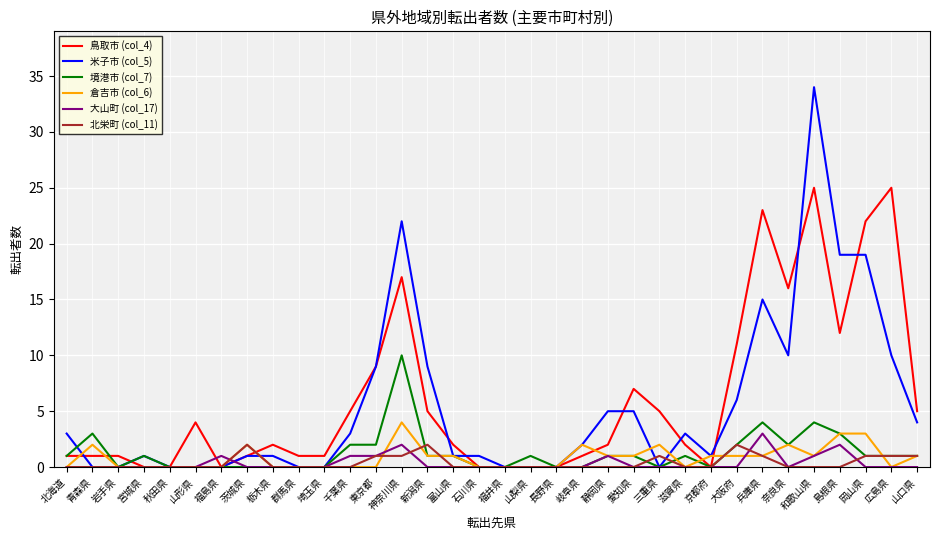

Reading left to right, list all the values displayed in this chart.

鳥取市 (col_4): 北海道=1	青森県=1	岩手県=1	宮城県=0	秋田県=0	山形県=4	福島県=0	茨城県=1	栃木県=2	群馬県=1	埼玉県=1	千葉県=5	東京都=9	神奈川県=17	新潟県=5	富山県=2	石川県=0	福井県=0	山梨県=0	長野県=0	岐阜県=1	静岡県=2	愛知県=7	三重県=5	滋賀県=2	京都府=0	大阪府=11	兵庫県=23	奈良県=16	和歌山県=25	島根県=12	岡山県=22	広島県=25	山口県=5
米子市 (col_5): 北海道=3	青森県=0	岩手県=0	宮城県=1	秋田県=0	山形県=0	福島県=0	茨城県=1	栃木県=1	群馬県=0	埼玉県=0	千葉県=3	東京都=9	神奈川県=22	新潟県=9	富山県=1	石川県=1	福井県=0	山梨県=0	長野県=0	岐阜県=2	静岡県=5	愛知県=5	三重県=0	滋賀県=3	京都府=1	大阪府=6	兵庫県=15	奈良県=10	和歌山県=34	島根県=19	岡山県=19	広島県=10	山口県=4
境港市 (col_7): 北海道=1	青森県=3	岩手県=0	宮城県=1	秋田県=0	山形県=0	福島県=0	茨城県=0	栃木県=0	群馬県=0	埼玉県=0	千葉県=2	東京都=2	神奈川県=10	新潟県=1	富山県=1	石川県=0	福井県=0	山梨県=1	長野県=0	岐阜県=0	静岡県=1	愛知県=1	三重県=0	滋賀県=1	京都府=0	大阪府=2	兵庫県=4	奈良県=2	和歌山県=4	島根県=3	岡山県=1	広島県=1	山口県=1
倉吉市 (col_6): 北海道=0	青森県=2	岩手県=0	宮城県=0	秋田県=0	山形県=0	福島県=0	茨城県=2	栃木県=0	群馬県=0	埼玉県=0	千葉県=0	東京都=0	神奈川県=4	新潟県=1	富山県=1	石川県=0	福井県=0	山梨県=0	長野県=0	岐阜県=2	静岡県=1	愛知県=1	三重県=2	滋賀県=0	京都府=1	大阪府=1	兵庫県=1	奈良県=2	和歌山県=1	島根県=3	岡山県=3	広島県=0	山口県=1
大山町 (col_17): 北海道=0	青森県=0	岩手県=0	宮城県=0	秋田県=0	山形県=0	福島県=1	茨城県=0	栃木県=0	群馬県=0	埼玉県=0	千葉県=1	東京都=1	神奈川県=2	新潟県=0	富山県=0	石川県=0	福井県=0	山梨県=0	長野県=0	岐阜県=0	静岡県=1	愛知県=0	三重県=0	滋賀県=0	京都府=0	大阪府=0	兵庫県=3	奈良県=0	和歌山県=1	島根県=2	岡山県=0	広島県=0	山口県=0
北栄町 (col_11): 北海道=0	青森県=0	岩手県=0	宮城県=0	秋田県=0	山形県=0	福島県=0	茨城県=2	栃木県=0	群馬県=0	埼玉県=0	千葉県=0	東京都=1	神奈川県=1	新潟県=2	富山県=0	石川県=0	福井県=0	山梨県=0	長野県=0	岐阜県=0	静岡県=0	愛知県=0	三重県=1	滋賀県=0	京都府=0	大阪府=2	兵庫県=1	奈良県=0	和歌山県=0	島根県=0	岡山県=1	広島県=1	山口県=1